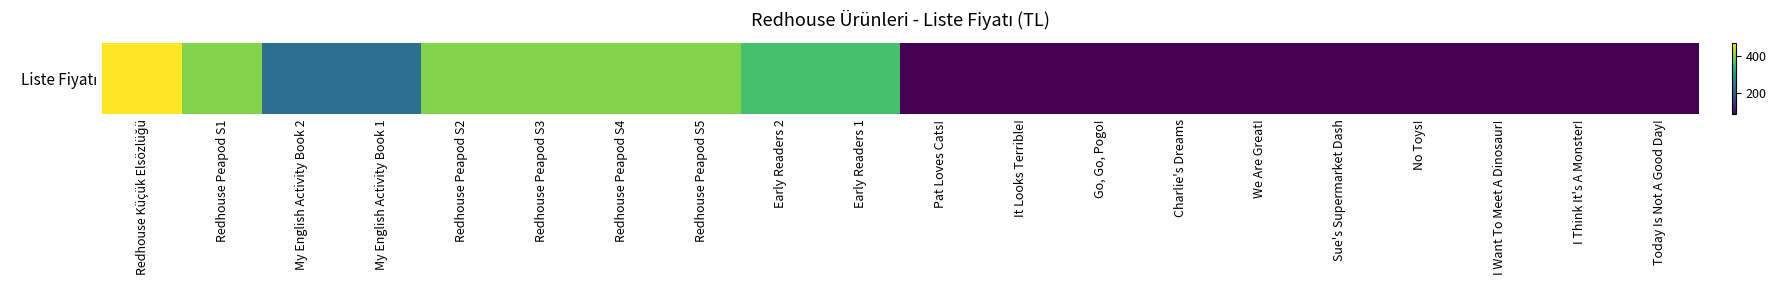

Which label corresponds to the smallest value in the chart?

Pat Loves Cats!